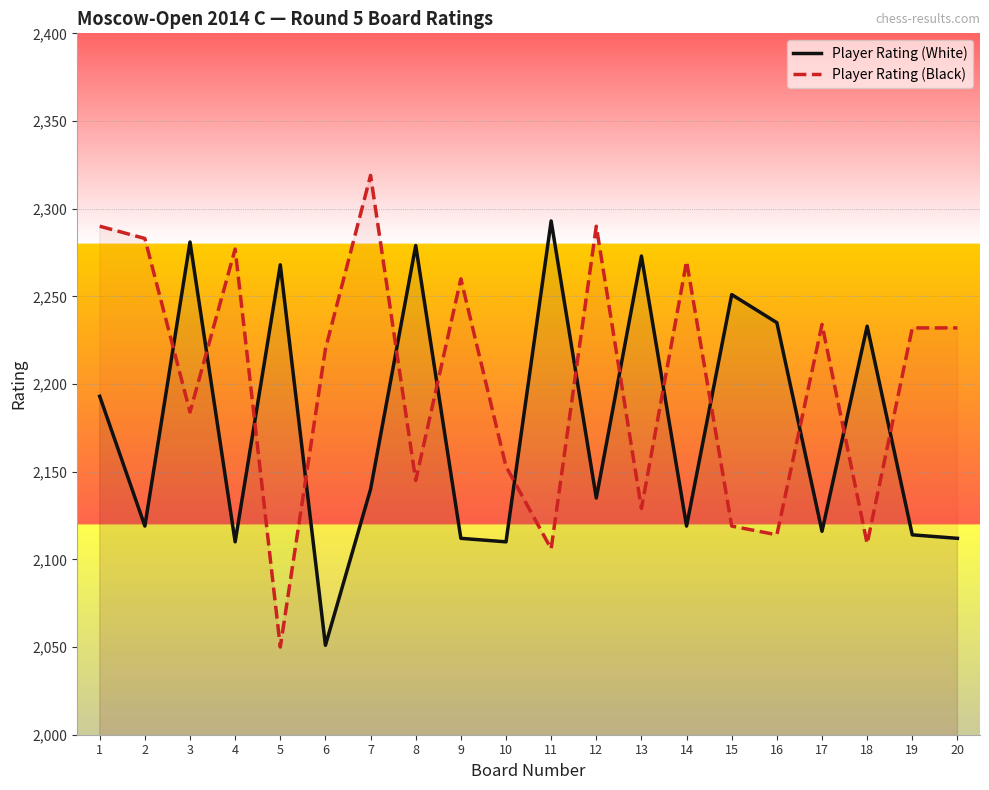

Which has a higher value, 4 or 12?

12